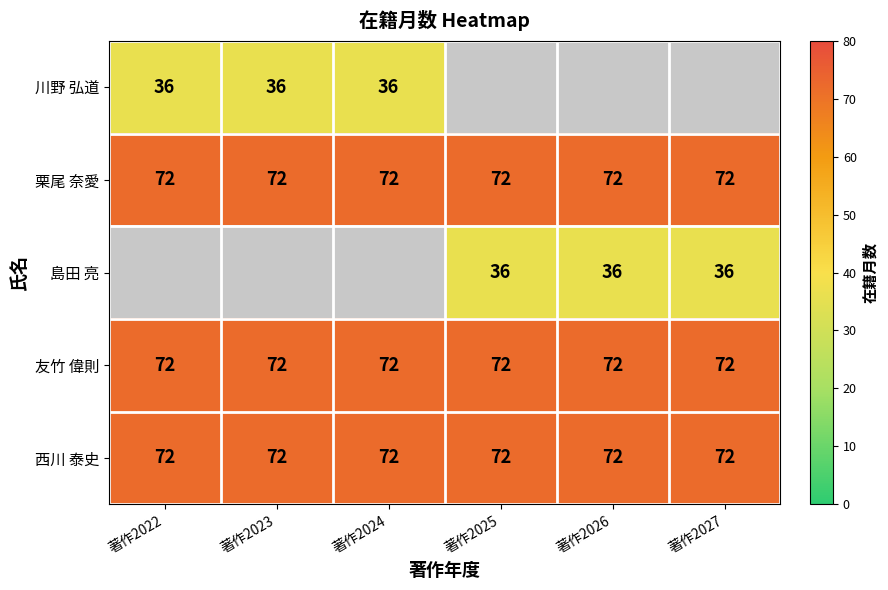

Is the value of 西川 泰史 at 著作2027 greater than the value of 島田 亮 at 著作2027?

Yes